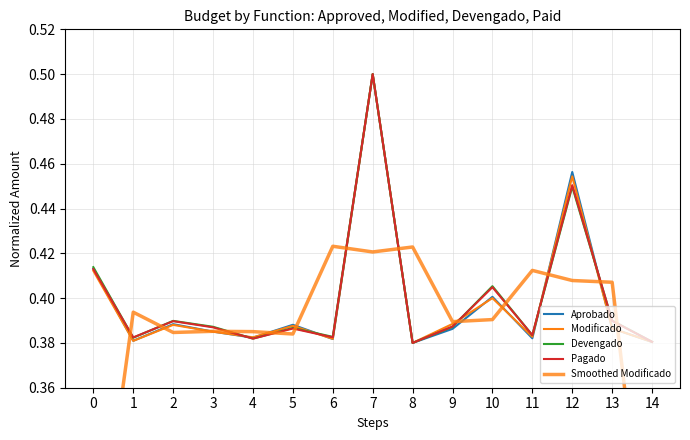

What is the maximum value for Aprobado?

0.5